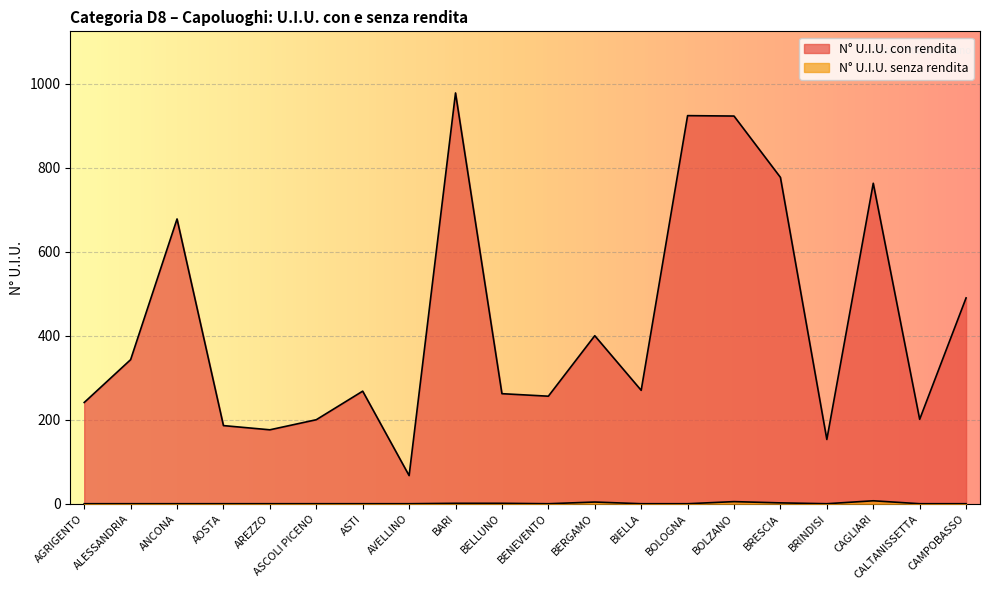

What are all the series names shown in the legend?

N° U.I.U. con rendita, N° U.I.U. senza rendita